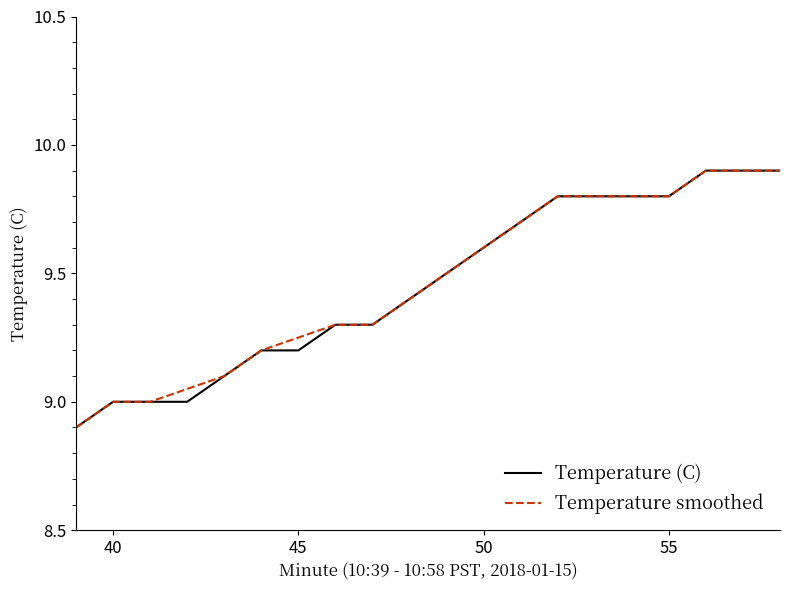

What is the sum of all Temperature smoothed values?

189.2